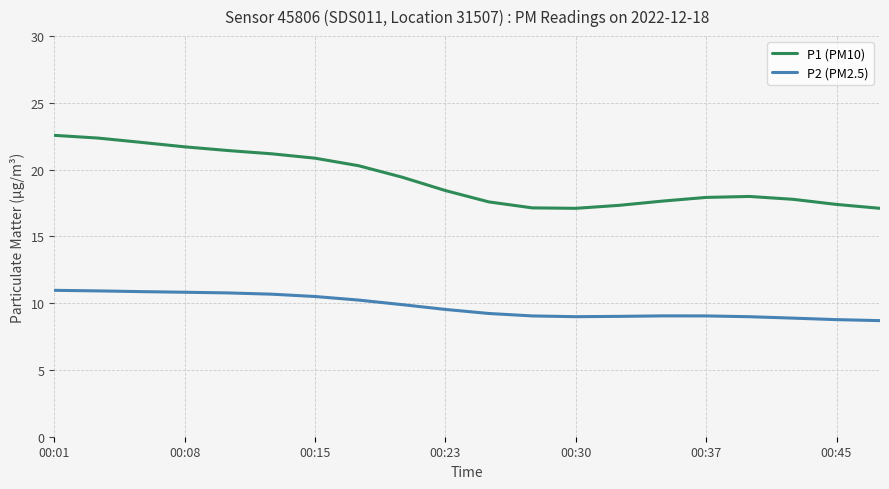

Does the chart display data point markers on the line(s)?

No